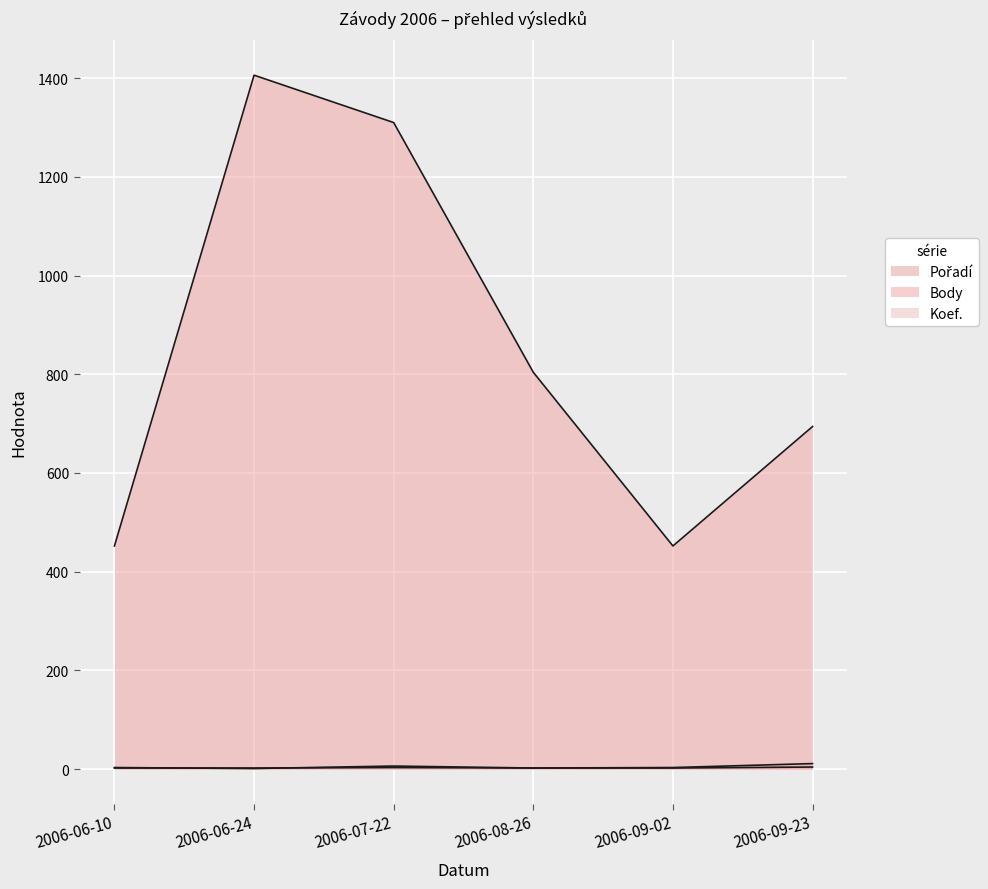

How many data points in Body are above 804?

2